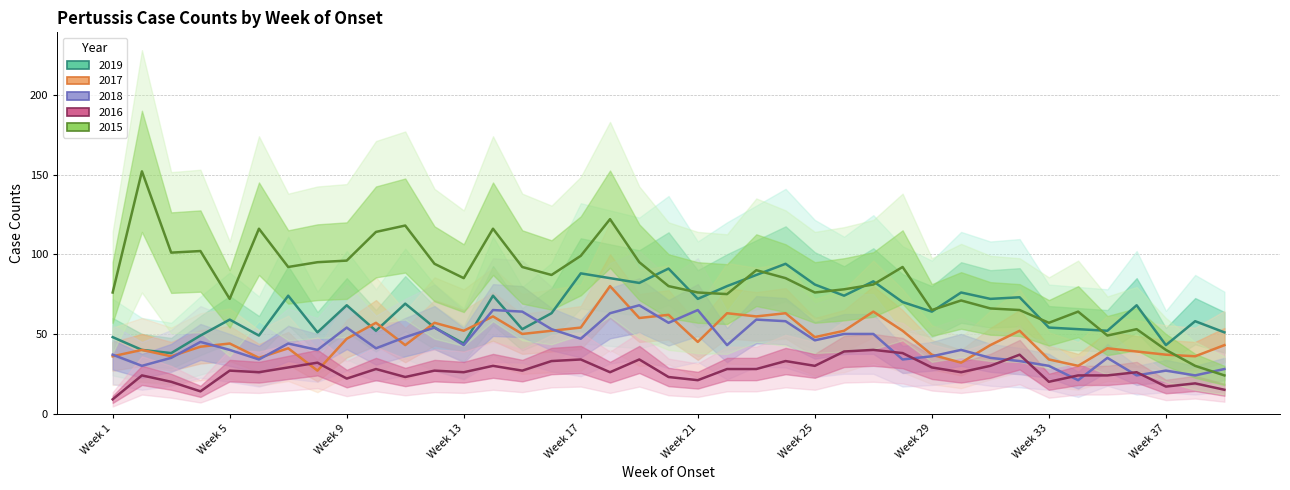

Does the chart display data point markers on the line(s)?

No